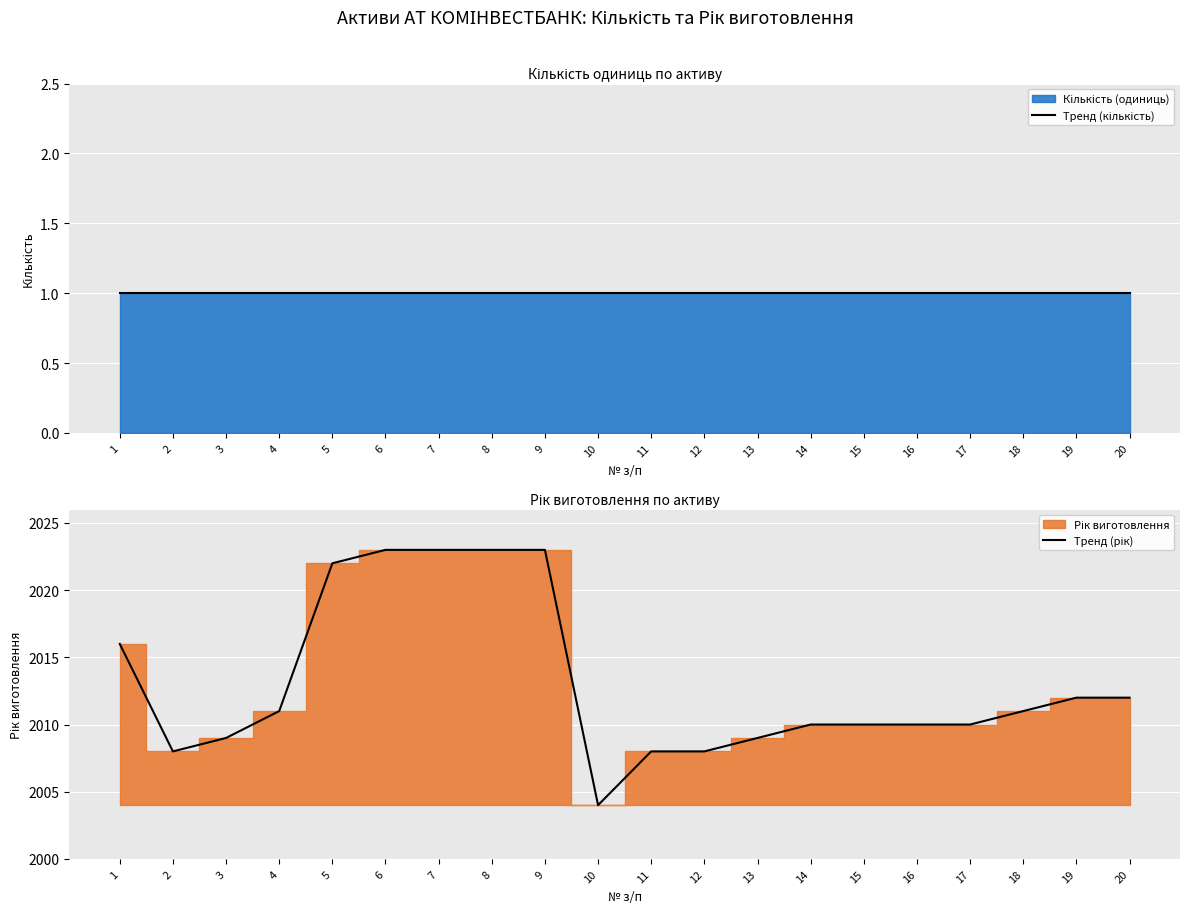

What value does the Тренд (кількість) series have at 20?

1